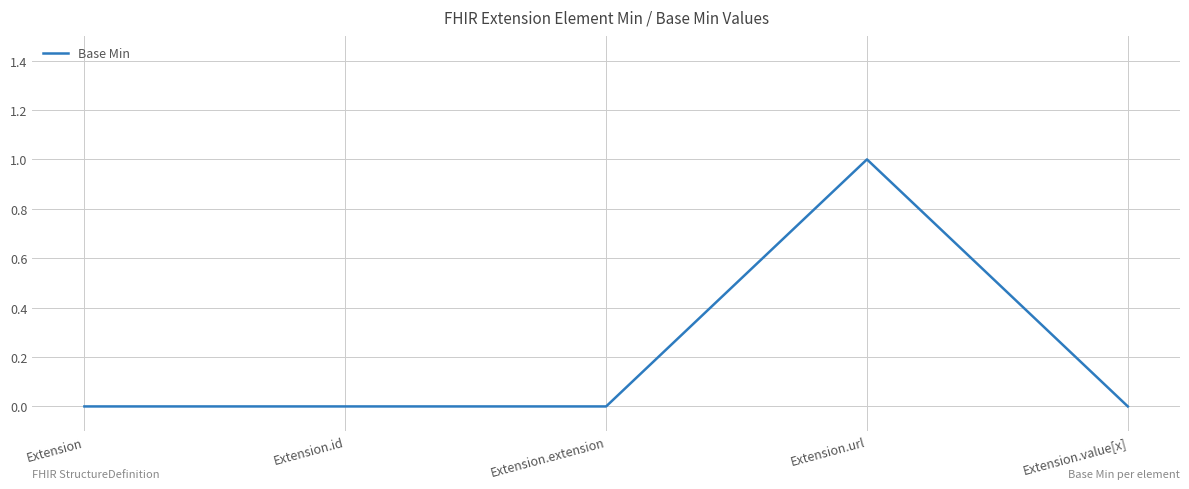

True or false: the data shows 0 at Extension.

True